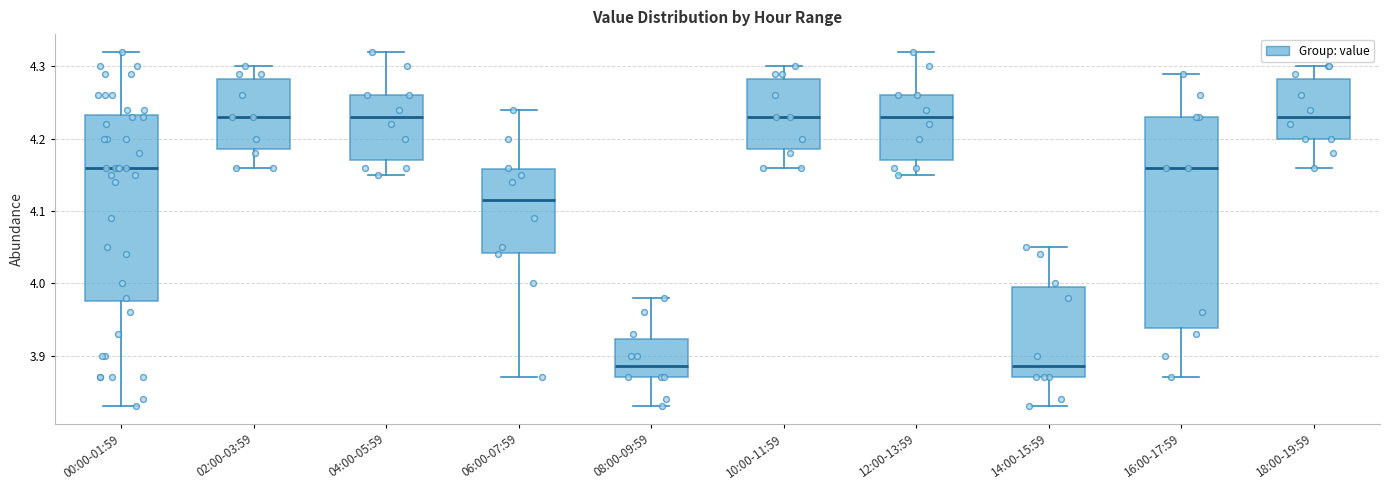

Where does the lower whisker of the box for 16:00-17:59 end on the y-axis? The values are not printed on the chart, so give them approximately, as read against the axis.

3.87